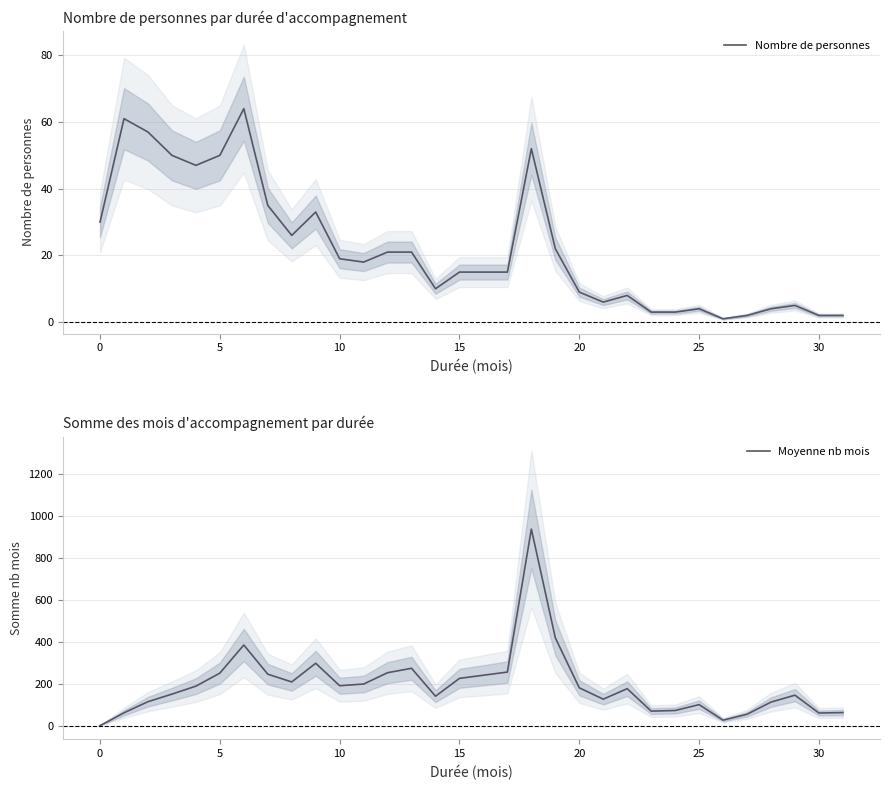

Is the value of Moyenne nb mois at 17 greater than the value of Nombre de personnes at 20?

Yes